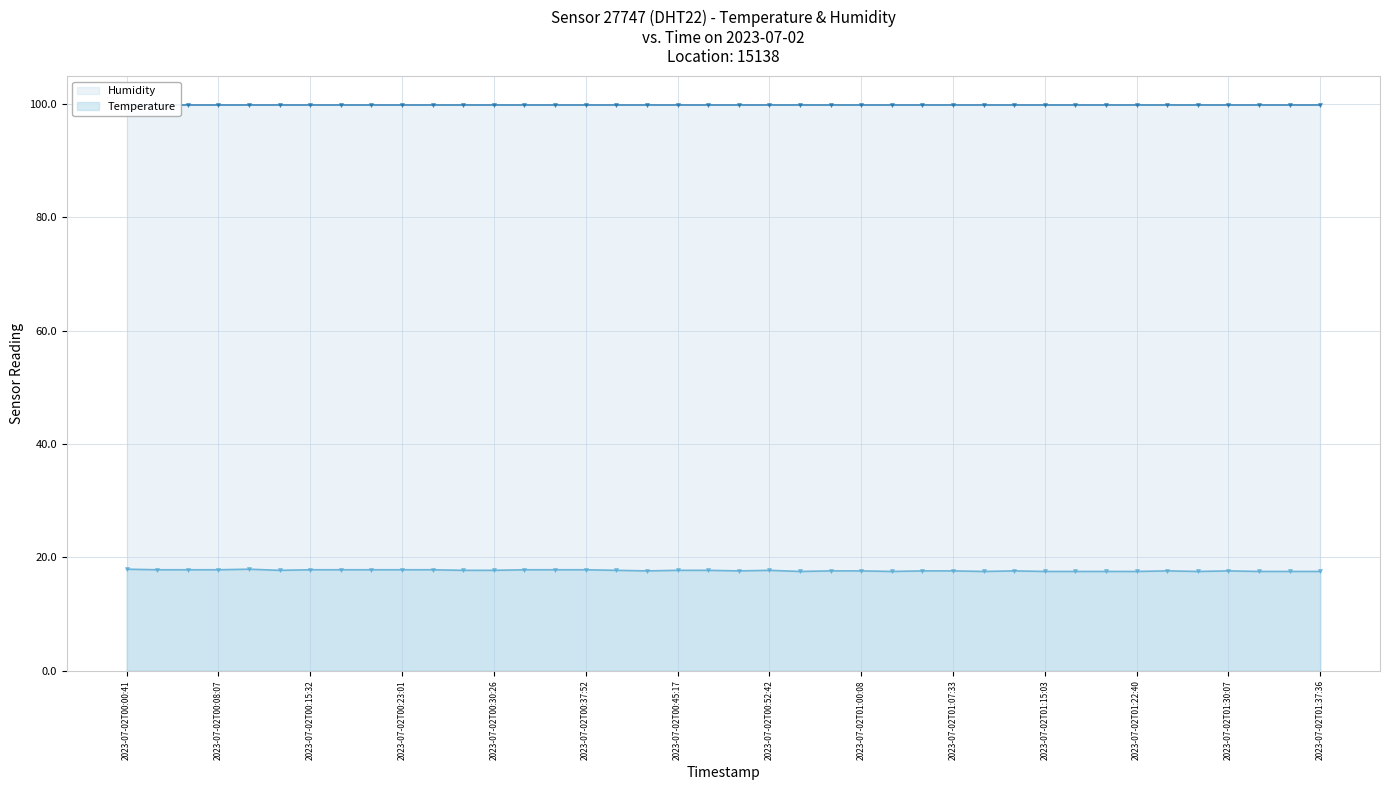

What is the average value of the Humidity series?

99.9